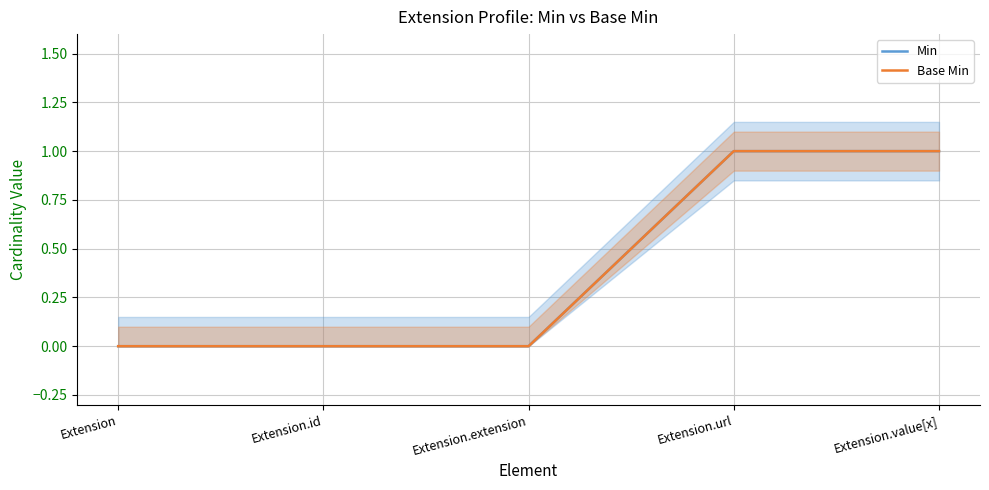

What is the difference between the Base Min values at Extension.value[x] and Extension?

1